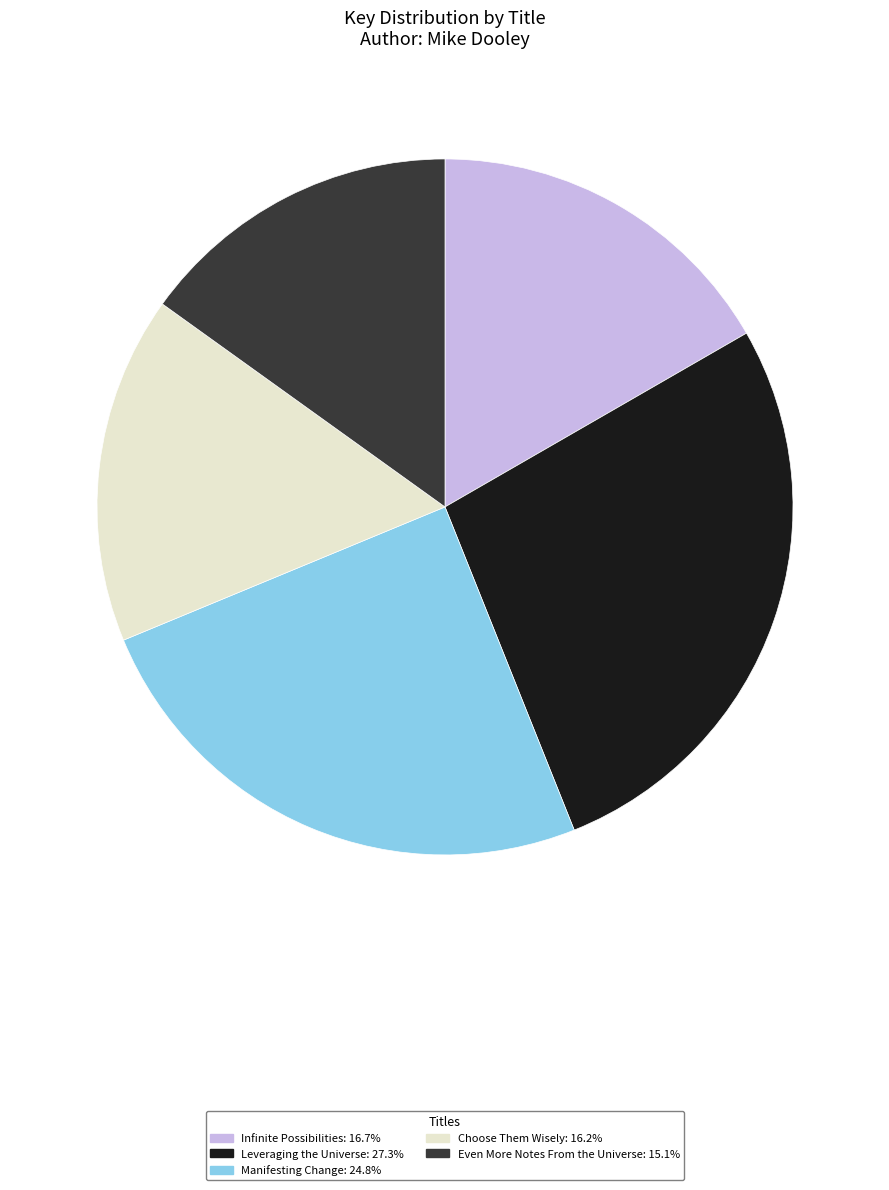

Is the sum of Manifesting Change and Even More Notes From the Universe greater than half?

No